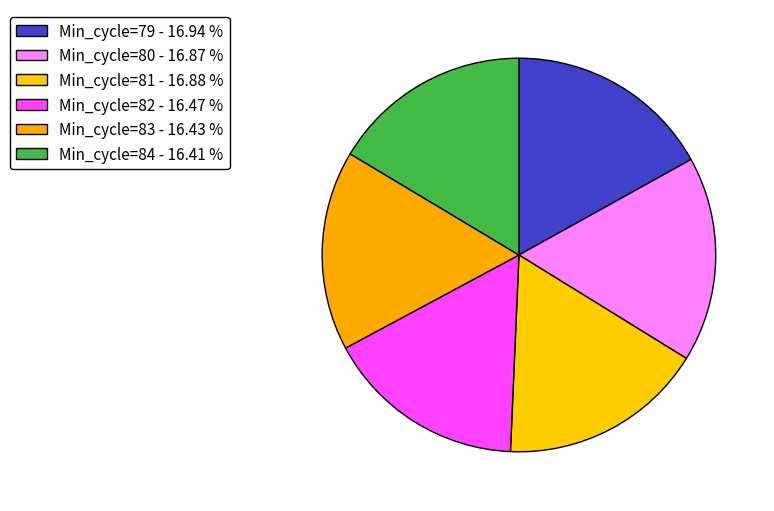

How many slices are in this pie chart?

6